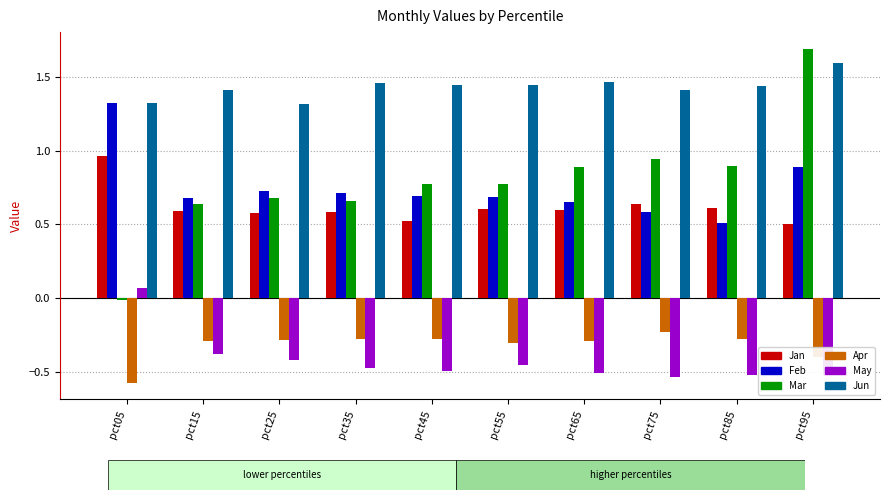

The Jun series shows 1.4 at pct55. True or false?

True